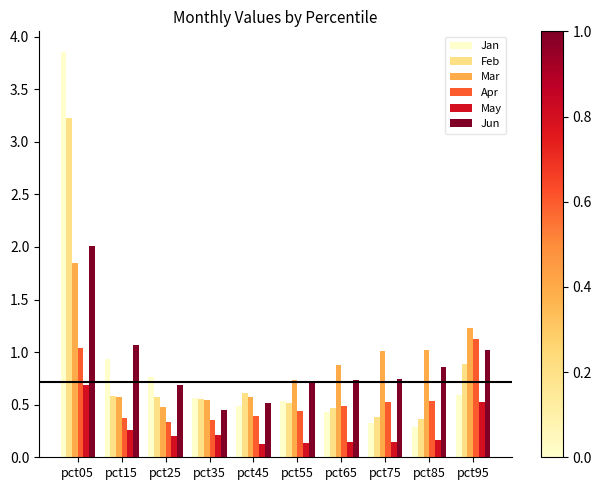

How many bars are there in total?

60